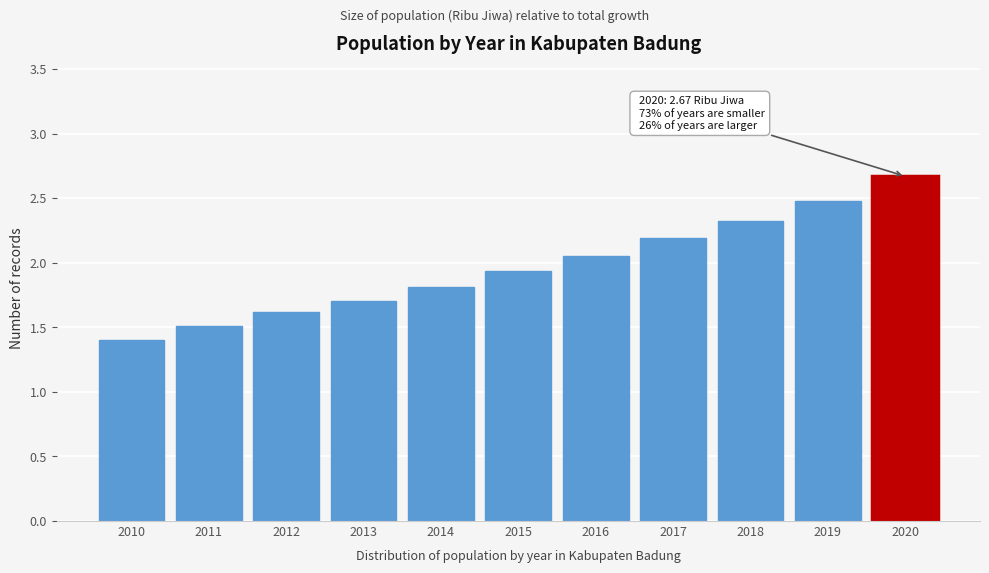

What is the smallest value displayed?

1.4